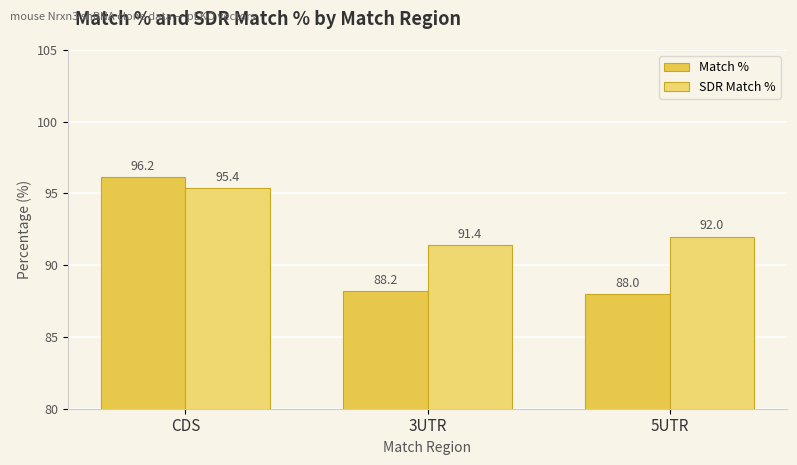

How many data points in Match % are above 88?

2